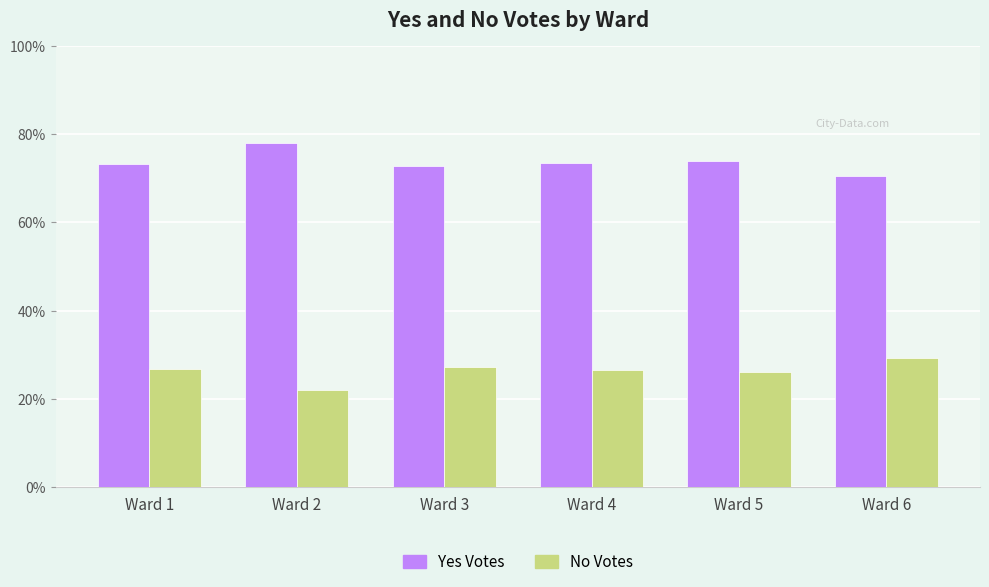

What is the maximum value shown in the chart?

78.0